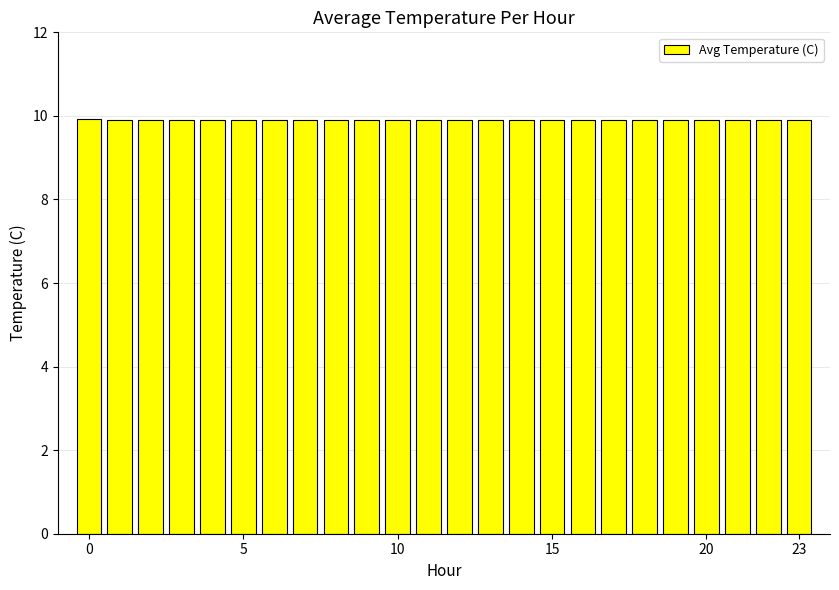

Count the number of data series in this chart.

1